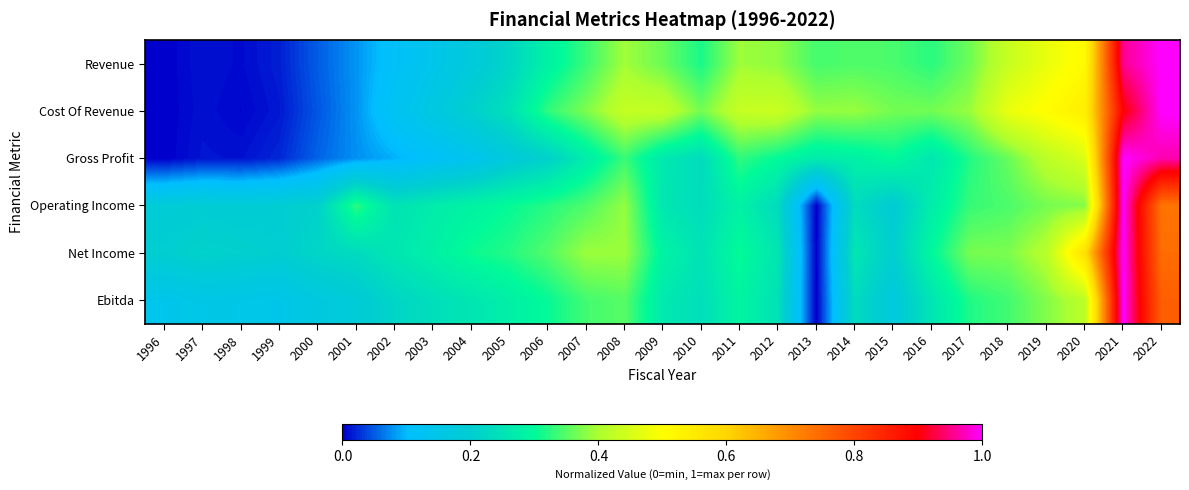

Which series has the widest spread of values?

Revenue